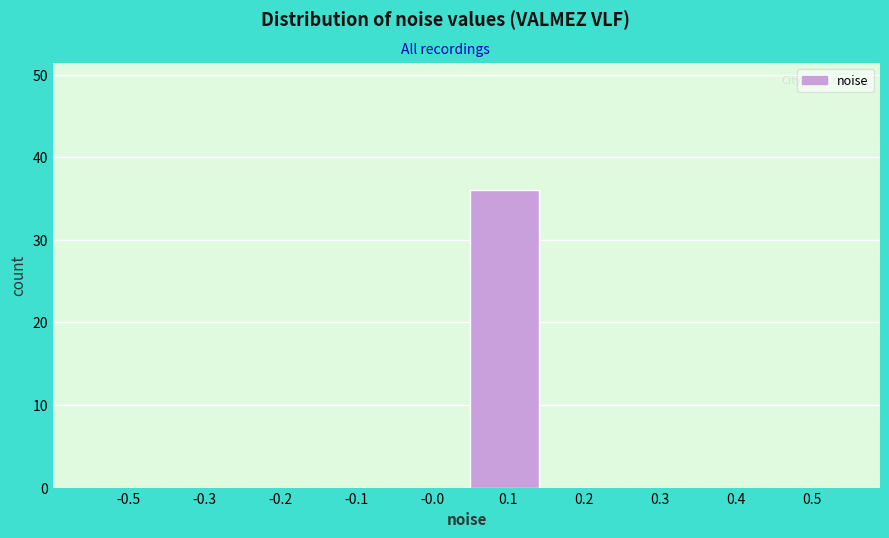

Reading left to right, list all the values displayed in this chart.

-0.5=0	-0.3=0	-0.2=0	-0.1=0	-0.0=0	0.1=36	0.2=0	0.3=0	0.4=0	0.5=0